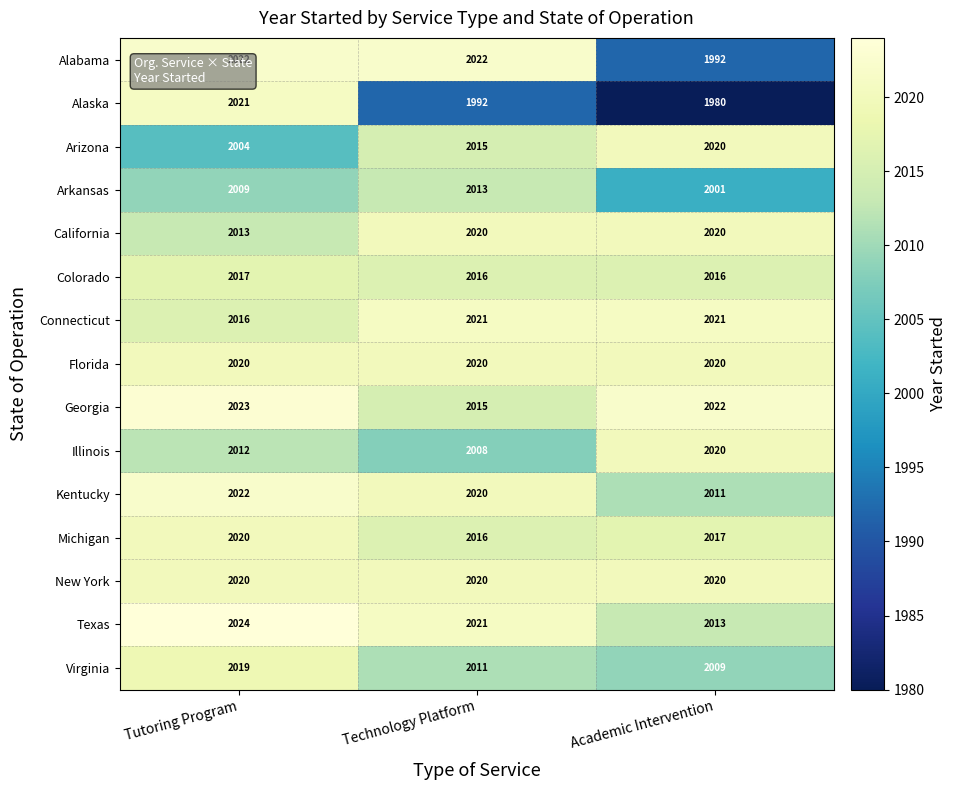

Read the Georgia value at Technology Platform.

2015